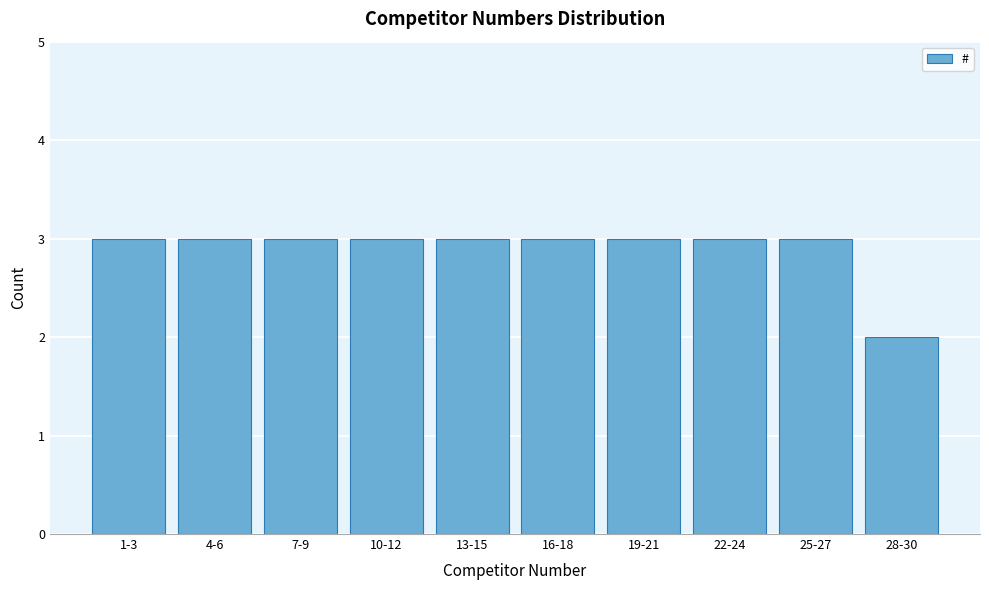

Reading left to right, transcribe all the data shown in this chart.

3	3	3	3	3	3	3	3	3	2